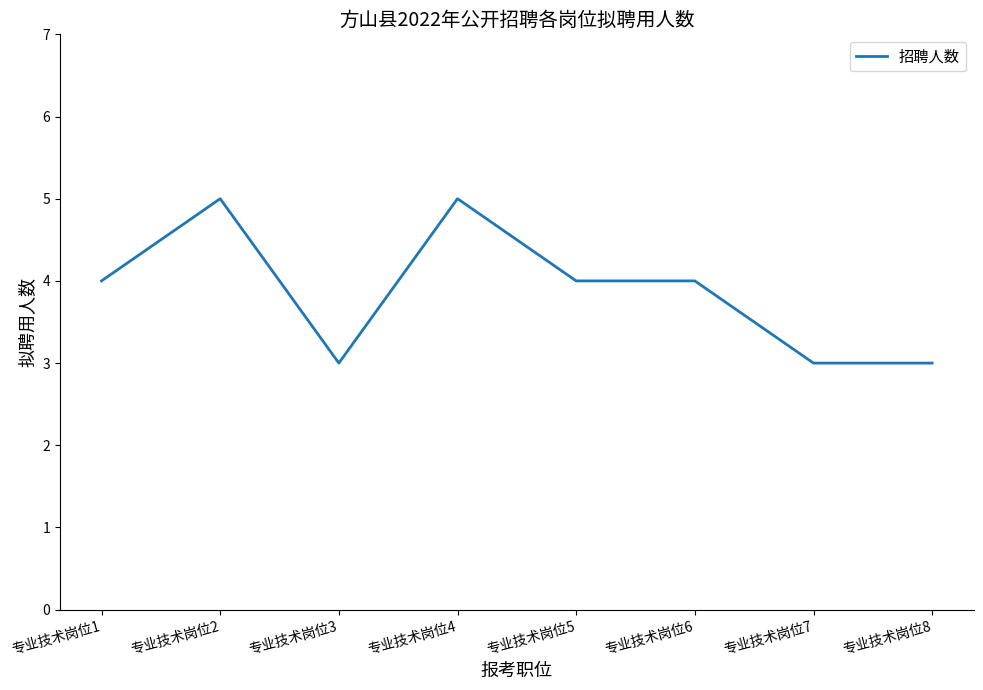

Count the number of categories in the chart.

8